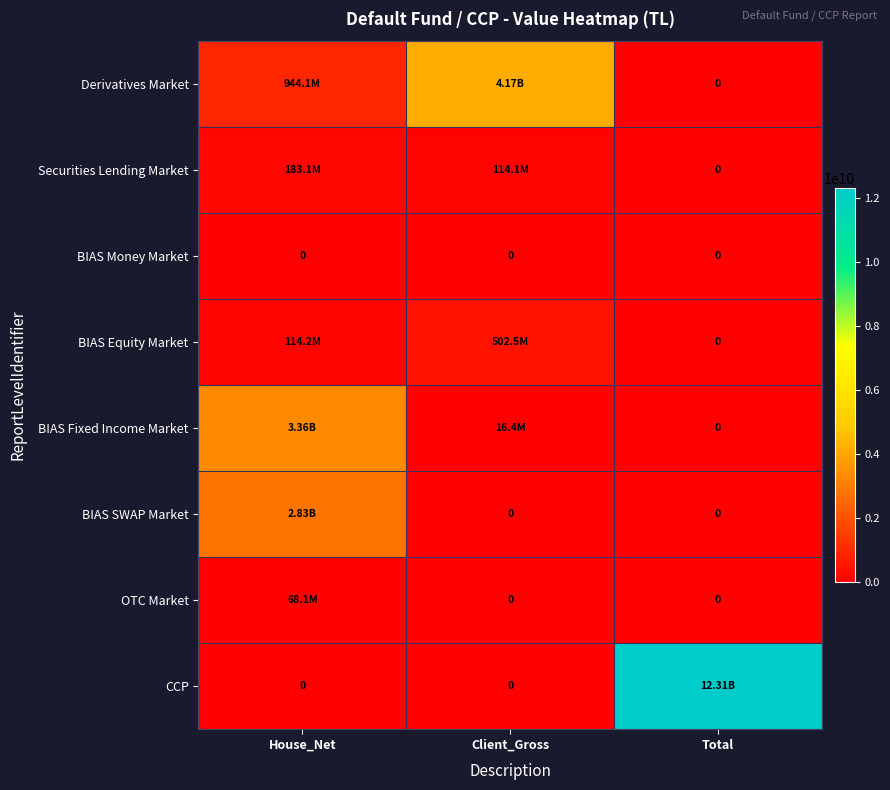

At which category is the sum across all series the highest?

Total